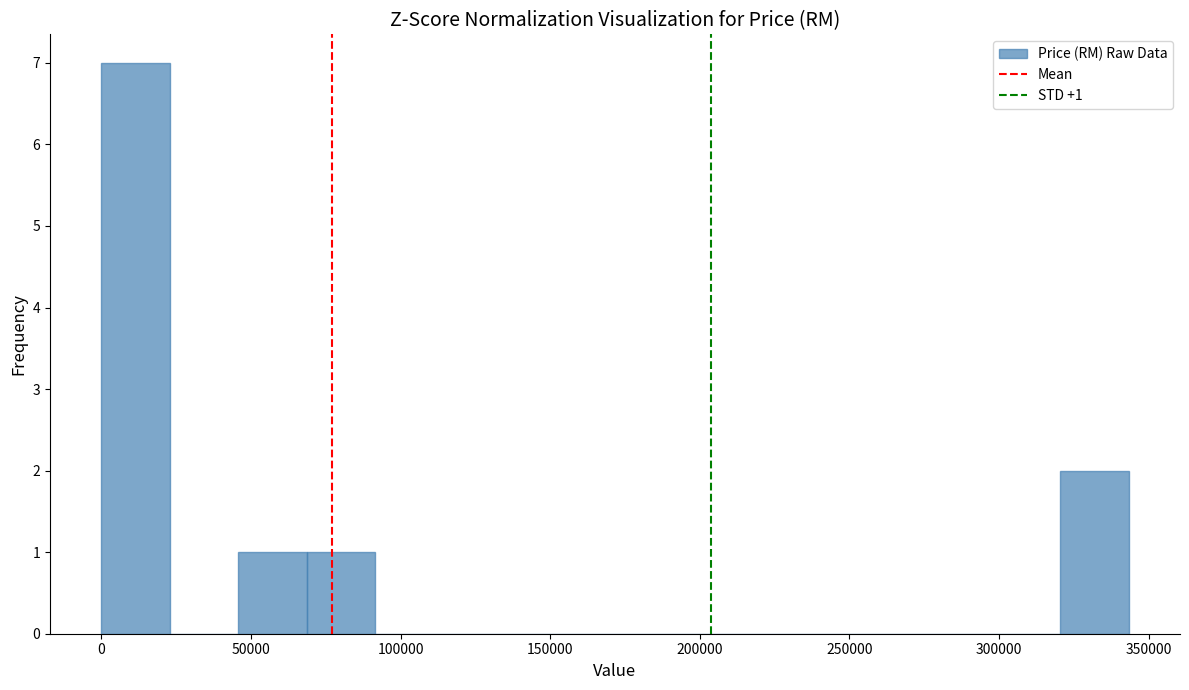

Which range on the x-axis has the tallest bar?

0 to 25000